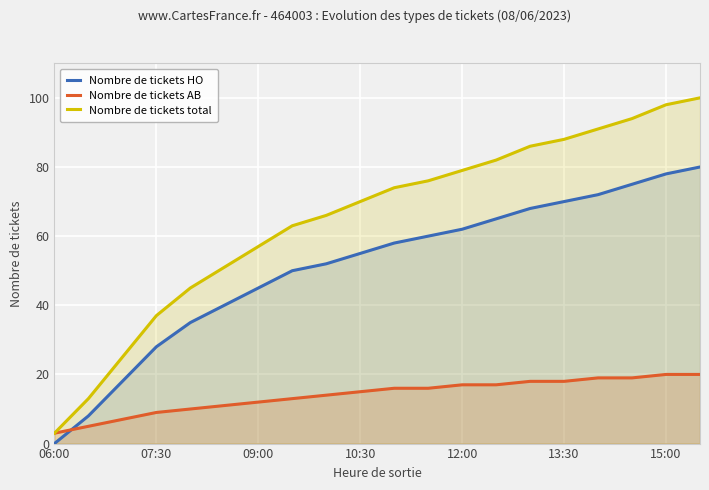

Rank the series by their maximum value, from lowest to highest.

Nombre de tickets AB, Nombre de tickets HO, Nombre de tickets total